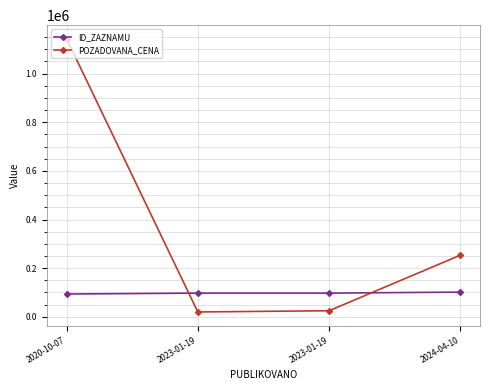

What are all the series names shown in the legend?

ID_ZAZNAMU, POZADOVANA_CENA